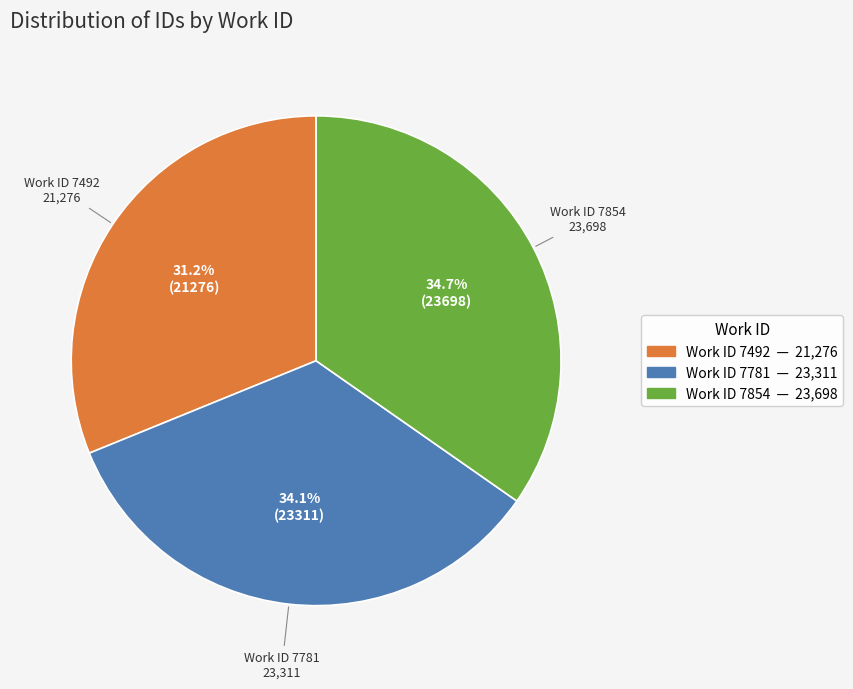

Count the number of slices in the pie.

3